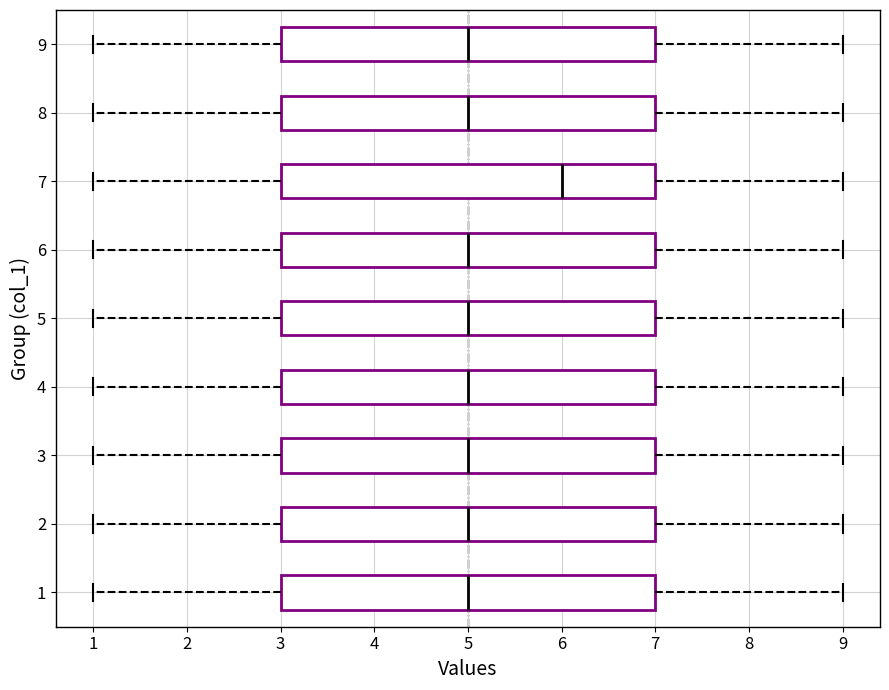

Reading bottom to top, read every box against the x-axis: the position of its median line, the range the box covers, and the ends of its whiskers. The values are not printed on the chart, so give them approximately, as read against the axis.

1: median 5, box 3 to 7, whiskers 1 to 9
2: median 5, box 3 to 7, whiskers 1 to 9
3: median 5, box 3 to 7, whiskers 1 to 9
4: median 5, box 3 to 7, whiskers 1 to 9
5: median 5, box 3 to 7, whiskers 1 to 9
6: median 5, box 3 to 7, whiskers 1 to 9
7: median 6, box 3 to 7, whiskers 1 to 9
8: median 5, box 3 to 7, whiskers 1 to 9
9: median 5, box 3 to 7, whiskers 1 to 9